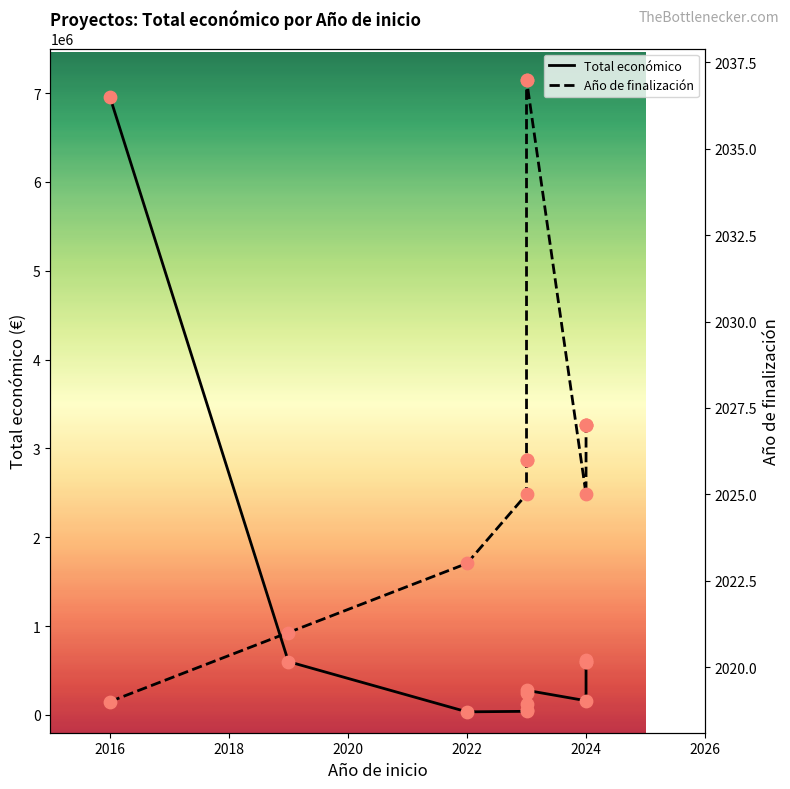

Which series has the largest total across all categories?

Total económico